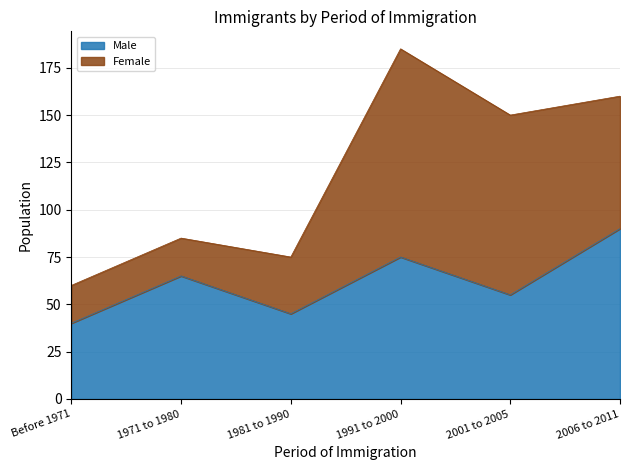

List the labels in order of value, smallest first.

Before 1971, 1981 to 1990, 2001 to 2005, 1971 to 1980, 1991 to 2000, 2006 to 2011